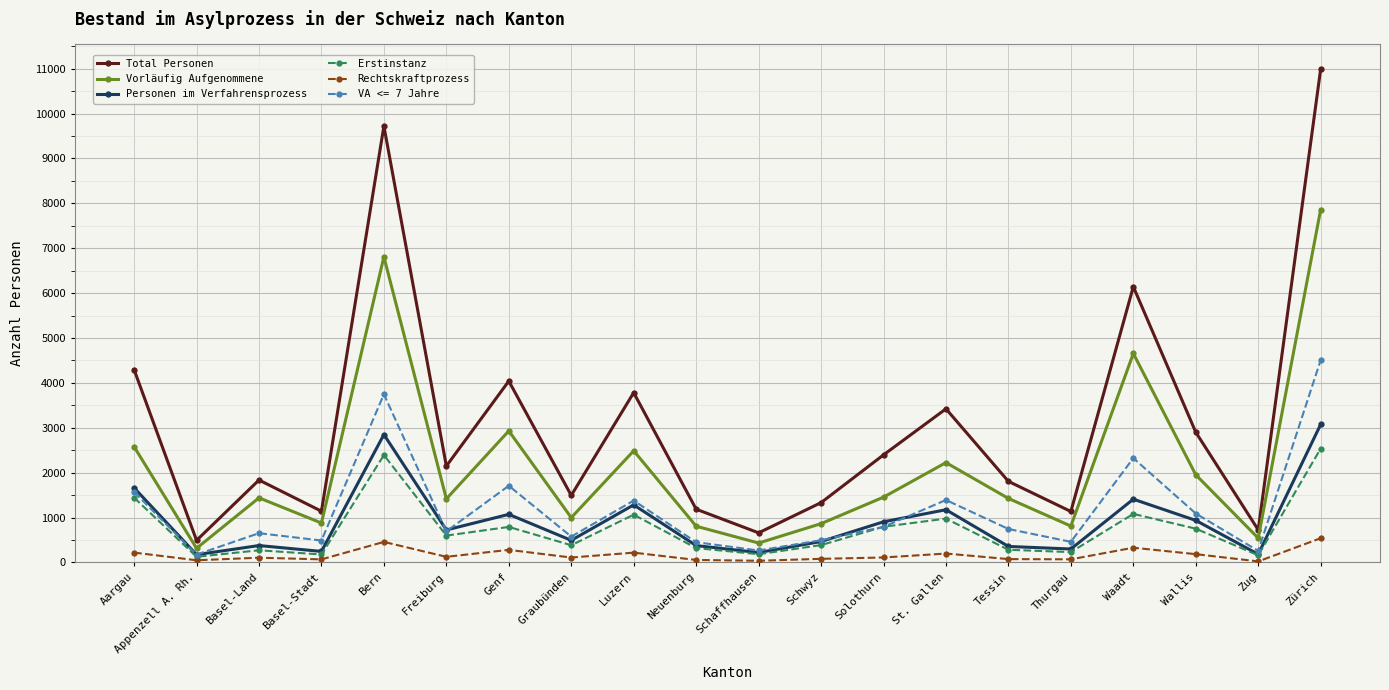

What is the spread (max minus min) of values at Luzern?

3565